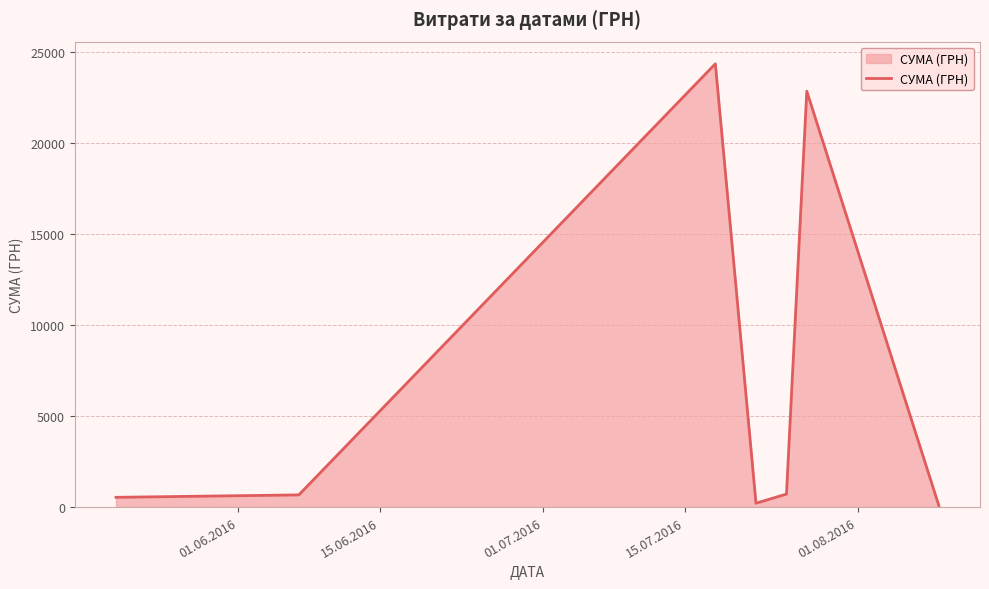

What is the difference between the second highest and second lowest values?

22651.4